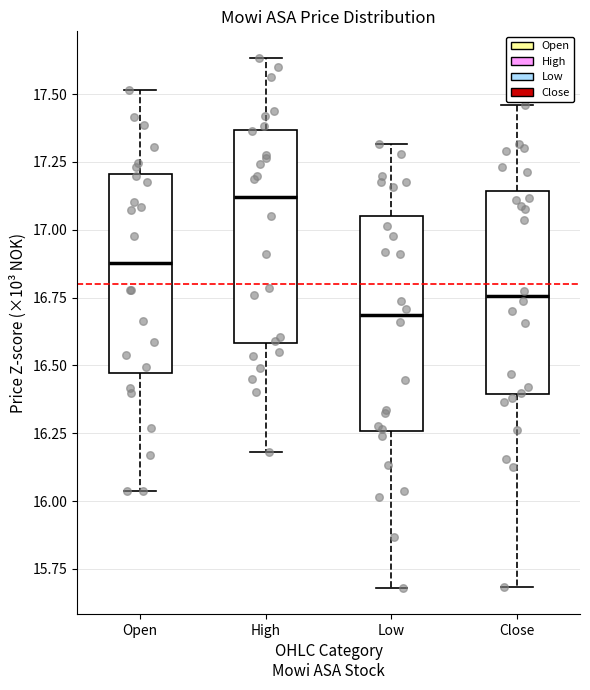

Reading left to right, transcribe this box plot: for each box, give where its median line is, the range the box spans, and where its two whiskers end, as read against the y-axis. The values are not printed on the chart, so give them approximately, as read against the axis.

Open: median 16.90, box 16.45 to 17.20, whiskers 16.05 to 17.50
High: median 17.10, box 16.60 to 17.35, whiskers 16.20 to 17.65
Low: median 16.70, box 16.25 to 17.05, whiskers 15.70 to 17.30
Close: median 16.75, box 16.40 to 17.15, whiskers 15.70 to 17.45